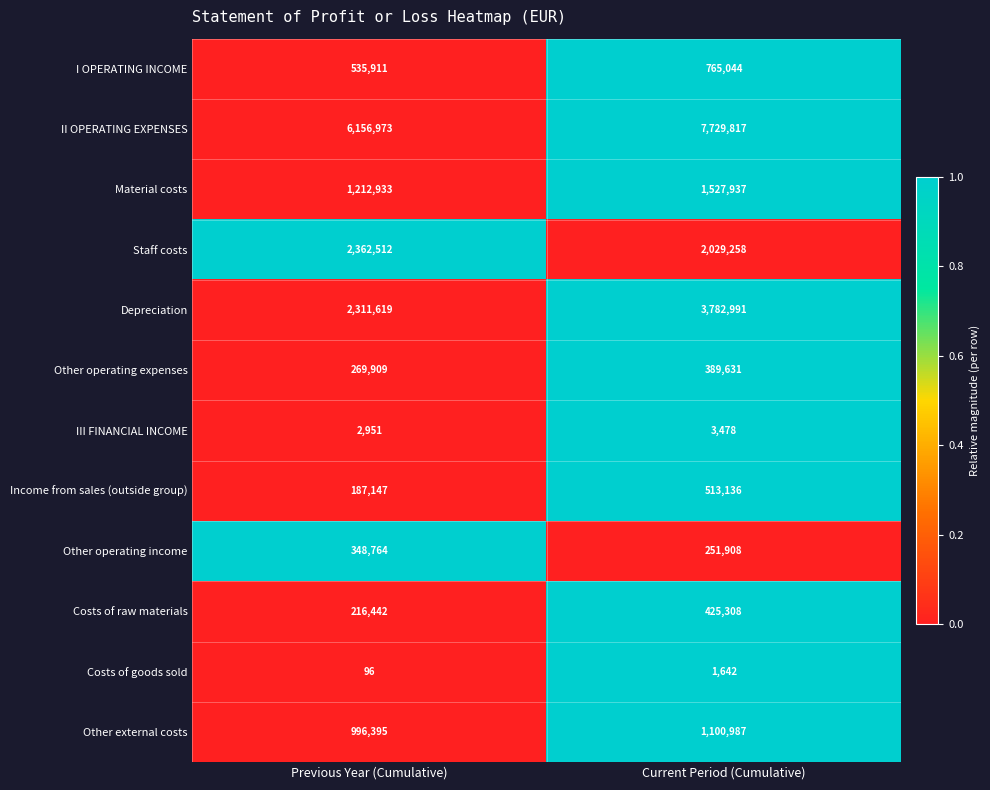

Reading right to left, what are all the values shown in this chart?

I OPERATING INCOME: Current Period (Cumulative)=765044	Previous Year (Cumulative)=535911
II OPERATING EXPENSES: Current Period (Cumulative)=7729817	Previous Year (Cumulative)=6156973
Material costs: Current Period (Cumulative)=1527937	Previous Year (Cumulative)=1212933
Staff costs: Current Period (Cumulative)=2029258	Previous Year (Cumulative)=2362512
Depreciation: Current Period (Cumulative)=3782991	Previous Year (Cumulative)=2311619
Other operating expenses: Current Period (Cumulative)=389631	Previous Year (Cumulative)=269909
III FINANCIAL INCOME: Current Period (Cumulative)=3478	Previous Year (Cumulative)=2951
Income from sales (outside group): Current Period (Cumulative)=513136	Previous Year (Cumulative)=187147
Other operating income: Current Period (Cumulative)=251908	Previous Year (Cumulative)=348764
Costs of raw materials: Current Period (Cumulative)=425308	Previous Year (Cumulative)=216442
Costs of goods sold: Current Period (Cumulative)=1642	Previous Year (Cumulative)=96
Other external costs: Current Period (Cumulative)=1100987	Previous Year (Cumulative)=996395